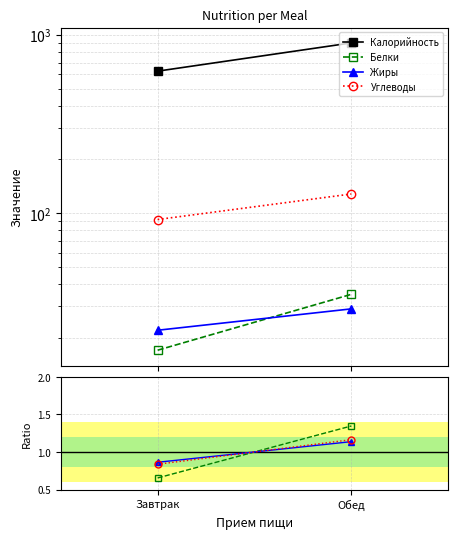

How many values in the Углеводы series exceed 1?

1